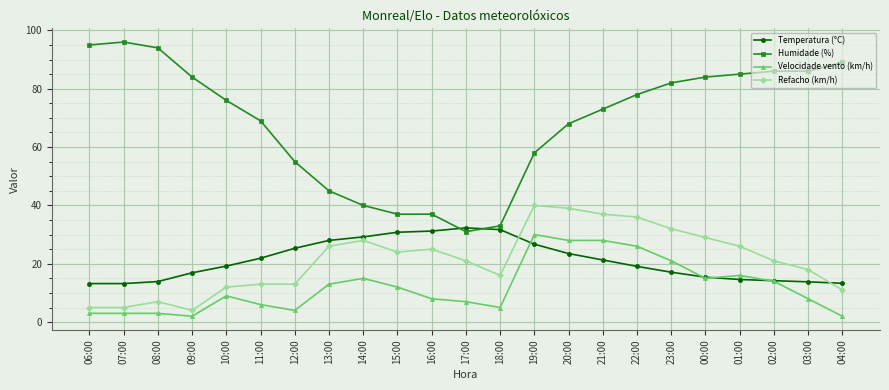

What is the minimum value for Refacho (km/h)?

4.0